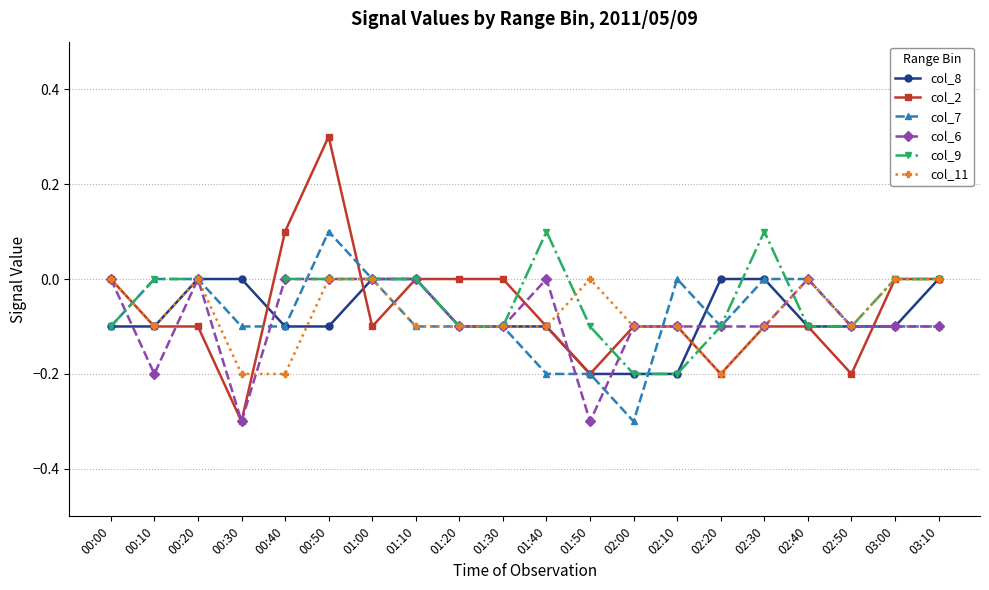

List the labels in order of col_2 value, largest first.

00:50, 00:40, 00:00, 01:10, 01:20, 01:30, 03:00, 03:10, 00:10, 00:20, 01:00, 01:40, 02:00, 02:10, 02:30, 02:40, 01:50, 02:20, 02:50, 00:30